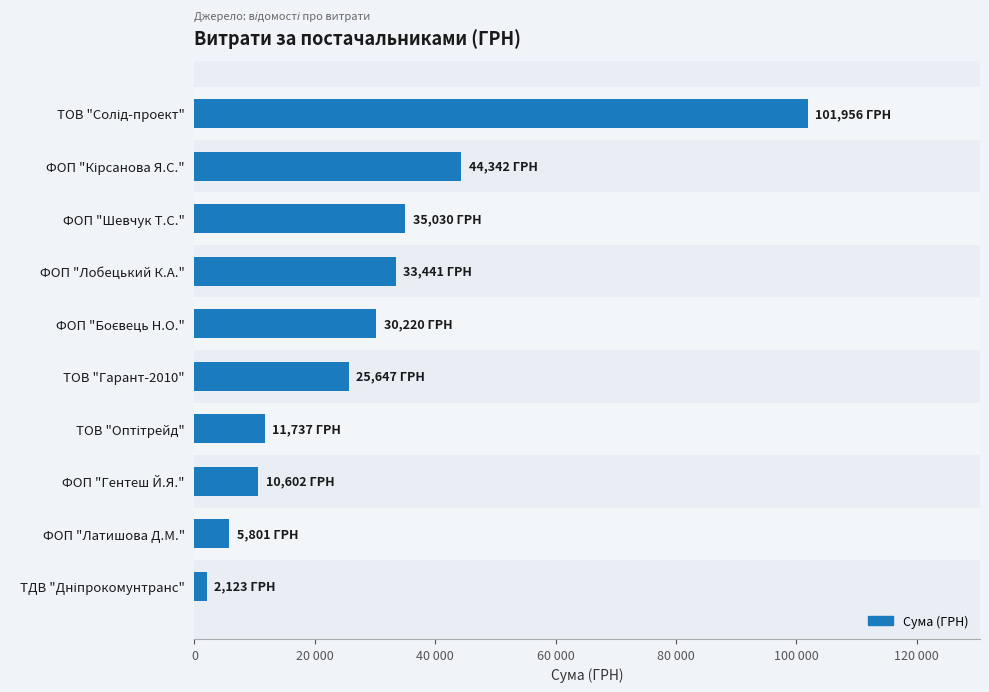

What is the average value?

30090